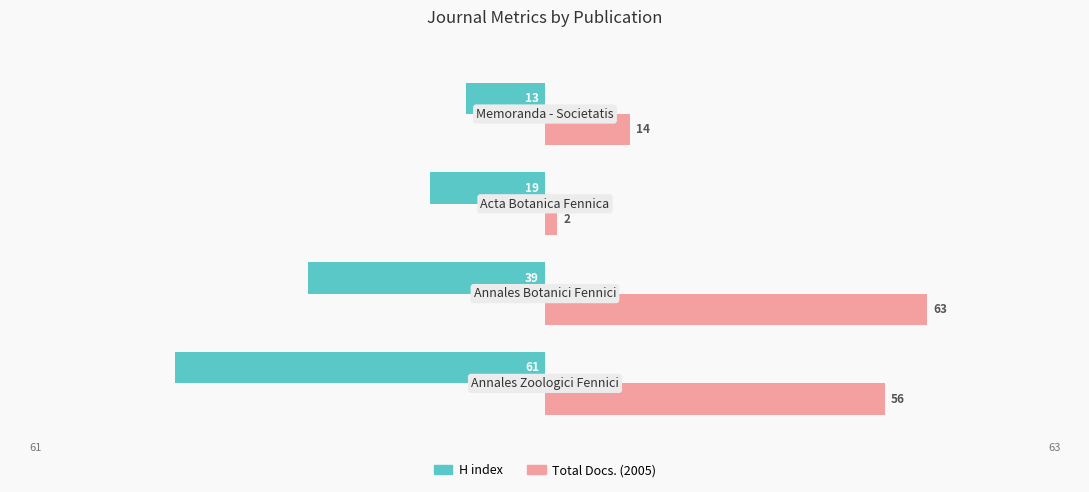

At how many categories does at least one series exceed 1?

4